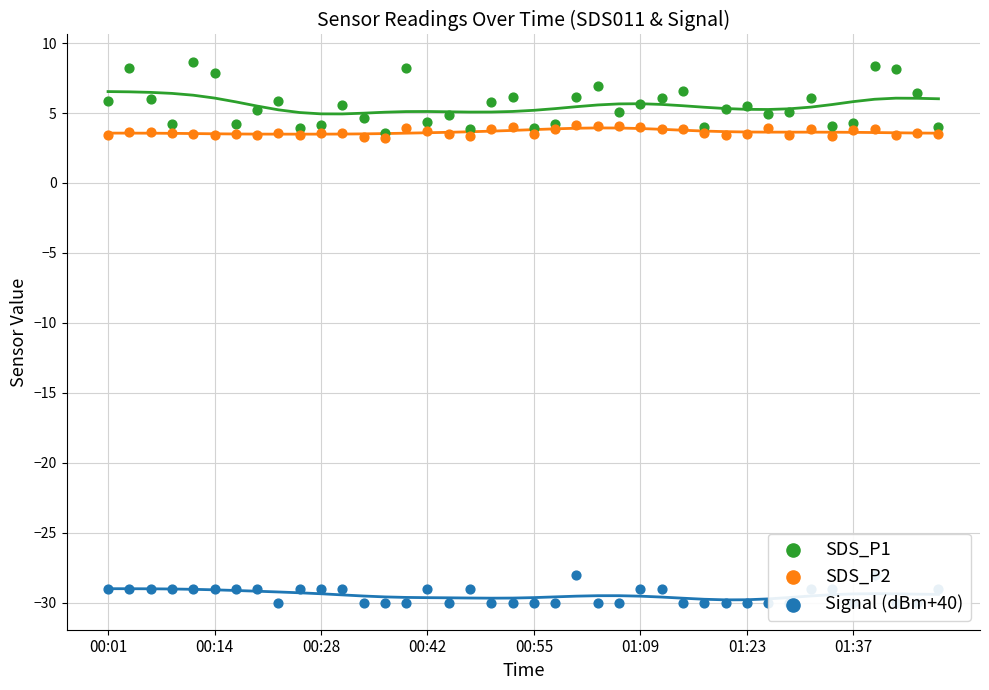

Which series contains the highest Y value?

SDS_P1